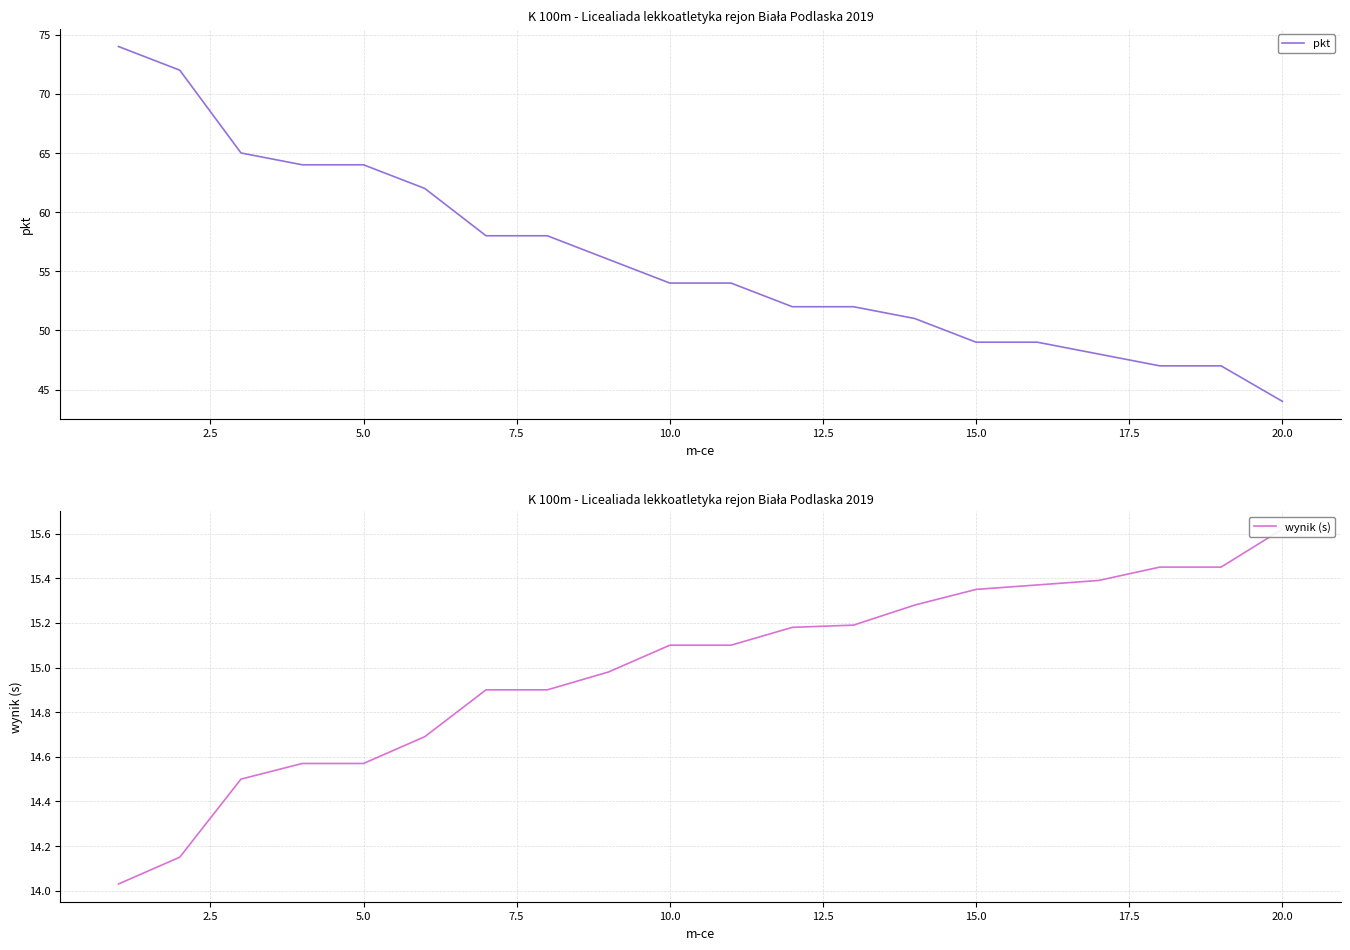

What is the value of the pkt point at the 3rd from the left?

65.0